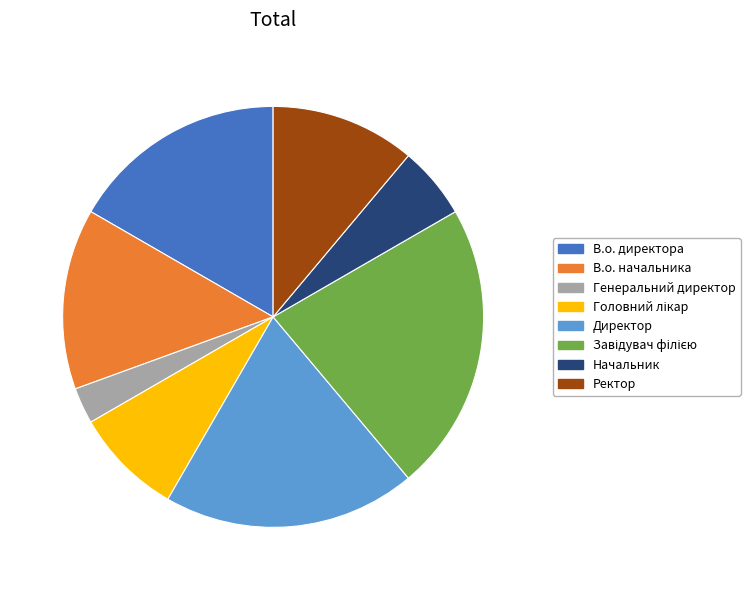

Does any single category account for the majority?

No